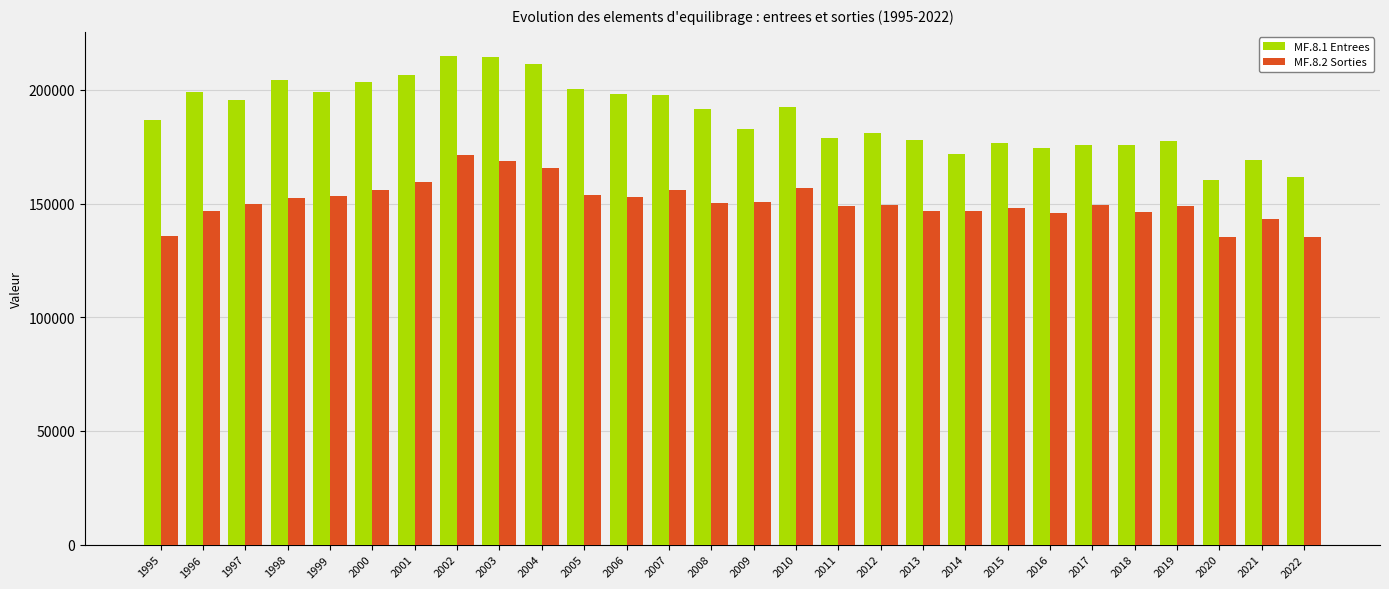

How many values in the MF.8.2 Sorties series are below 149959?

14